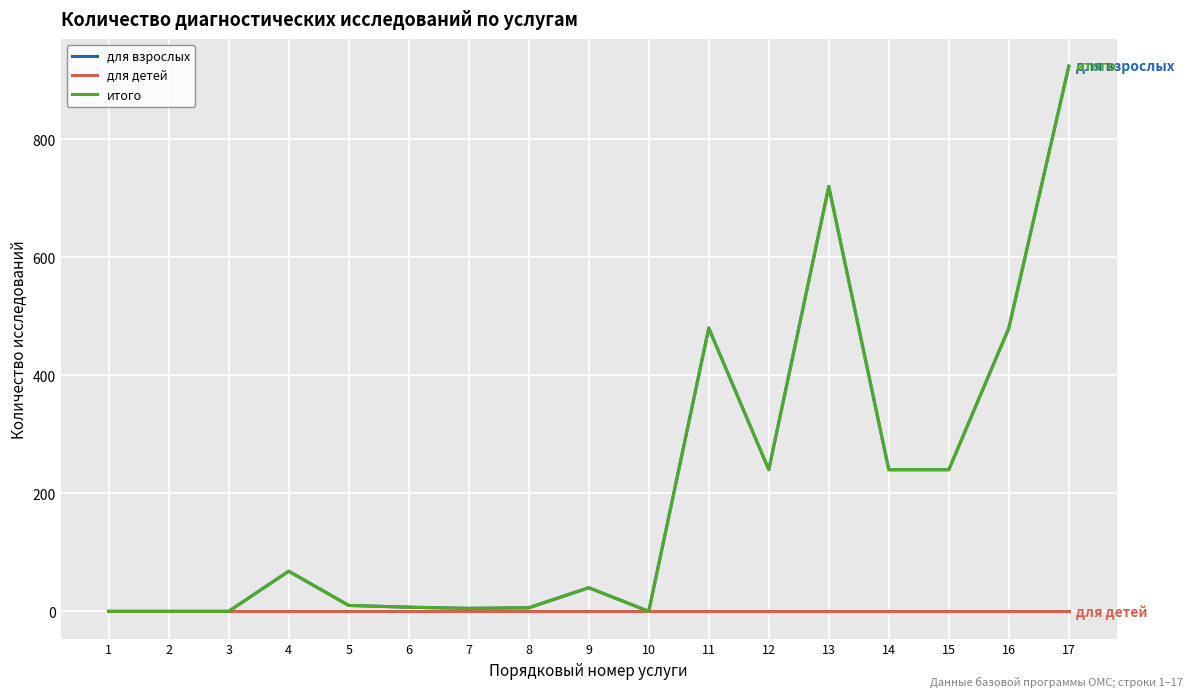

At 13, list the series in order from largest to smallest.

для взрослых, итого, для детей